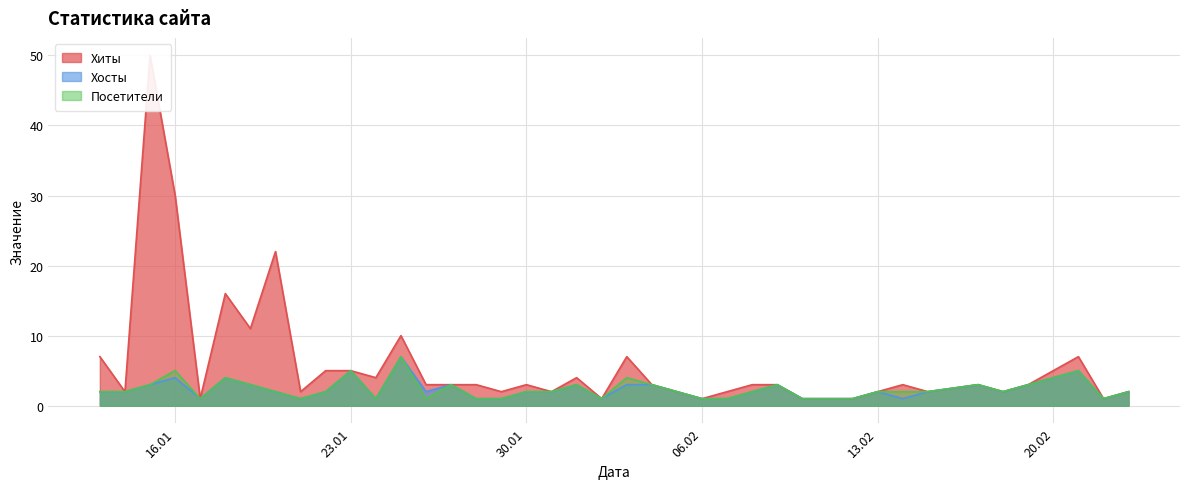

Which series has the largest total across all categories?

Хиты